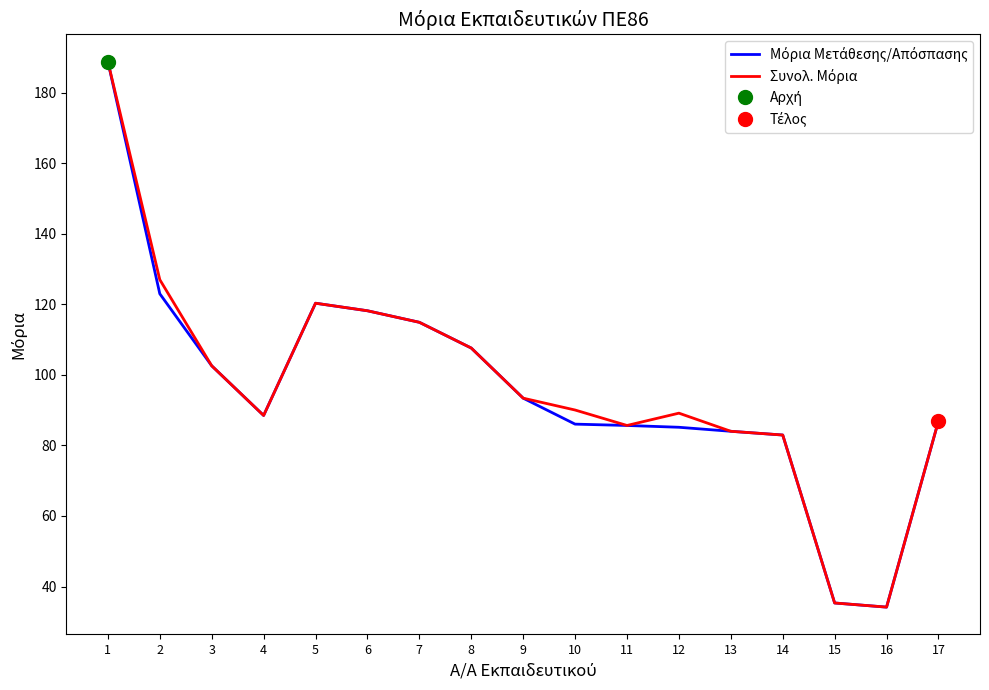

The Μόρια Μετάθεσης/Απόσπασης series shows 27.7 at 4. True or false?

False